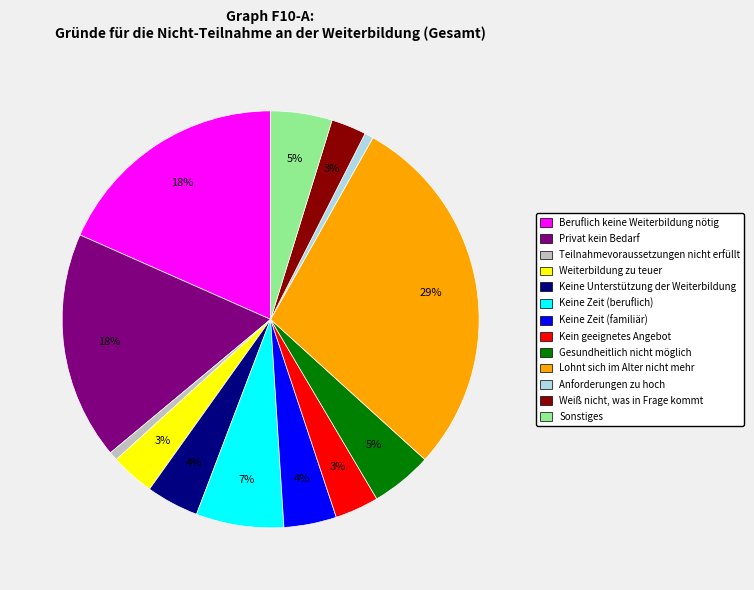

Does any single category account for the majority?

No